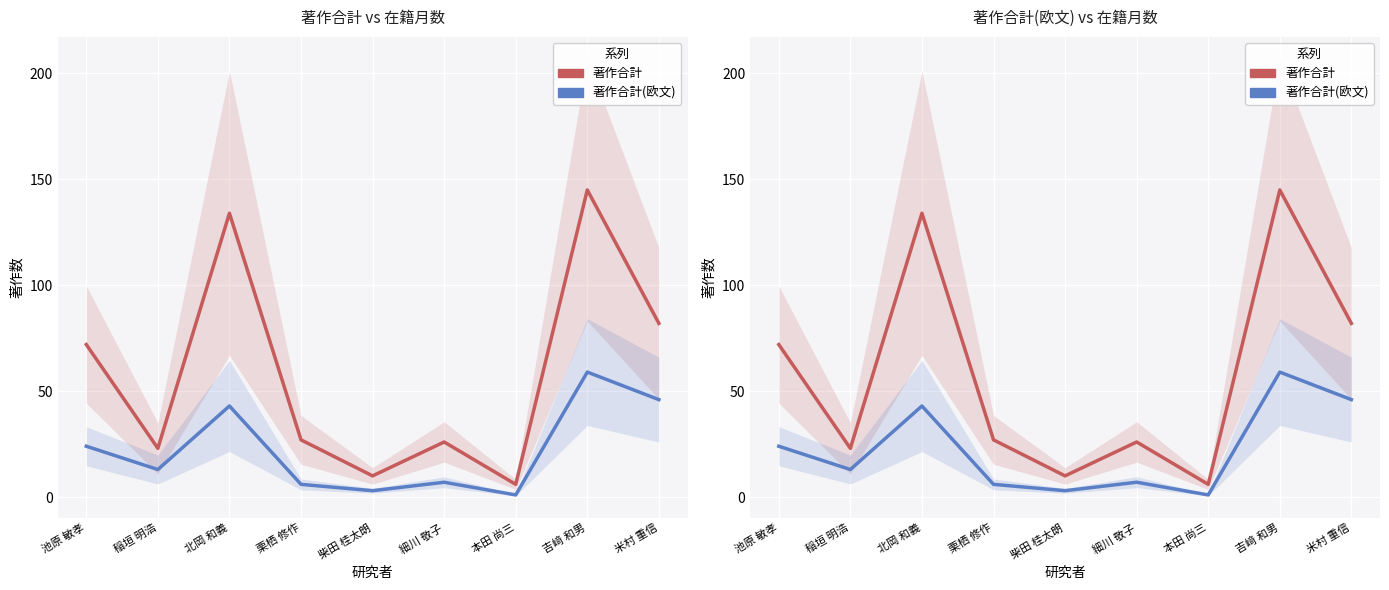

The 著作合計 series shows 27 at 栗栖 修作. True or false?

True